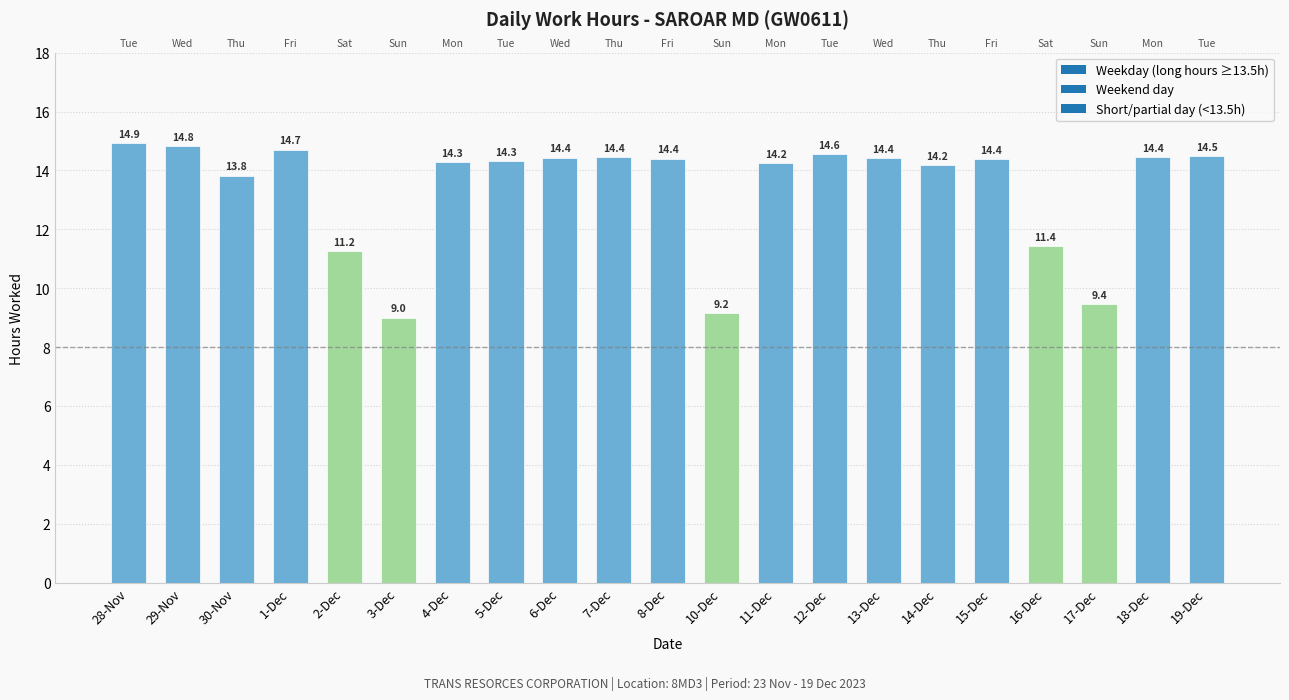

What is the difference between the maximum and second lowest values?

5.8